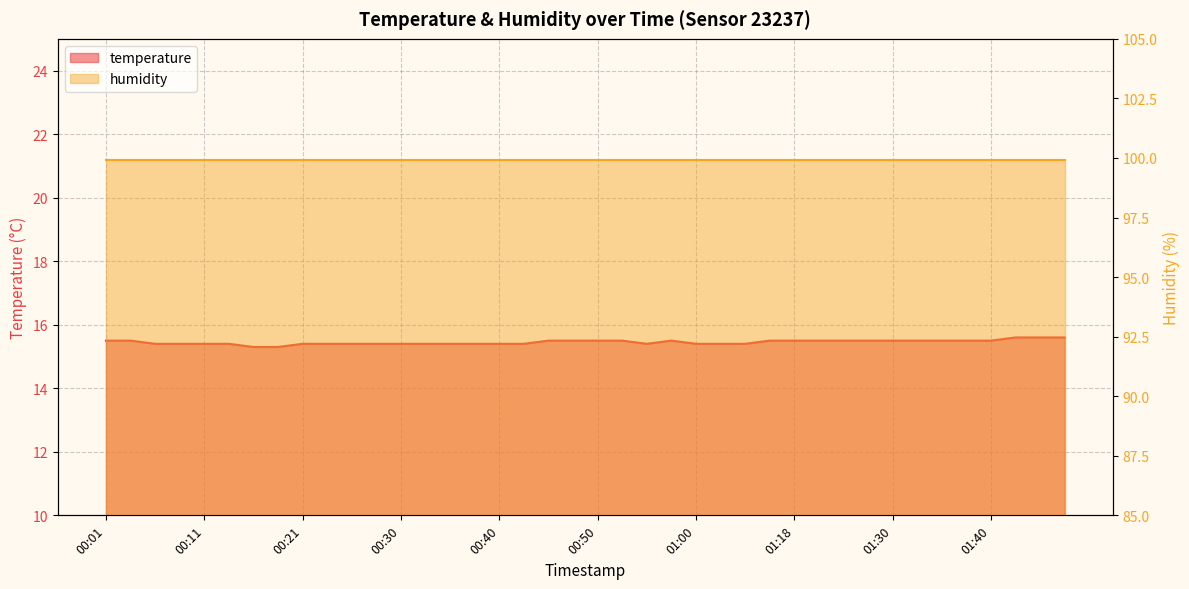

What is the minimum value shown in the chart?

15.3